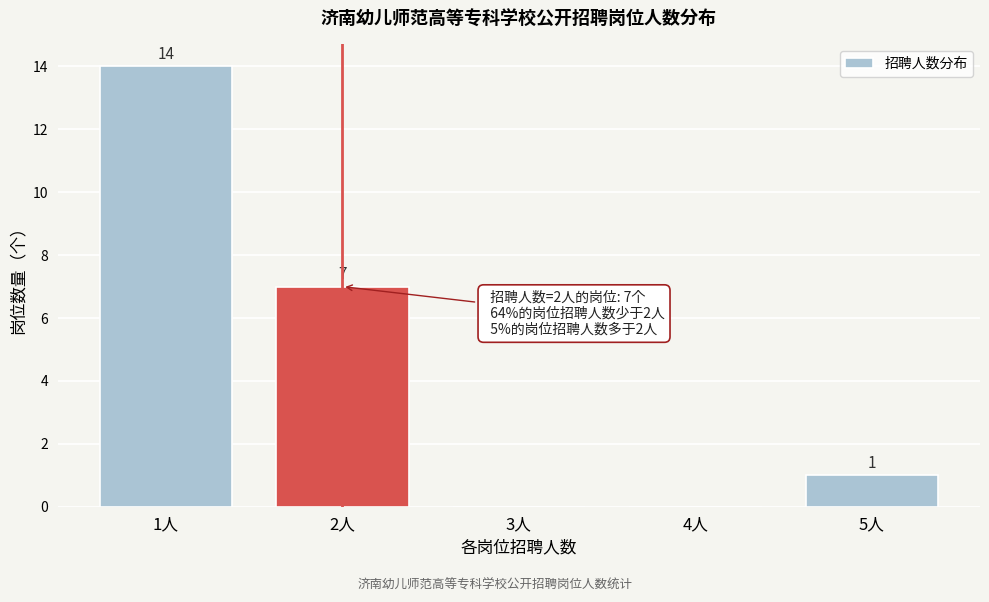

Reading left to right, list all the values displayed in this chart.

1人=14	2人=7	3人=0	4人=0	5人=1